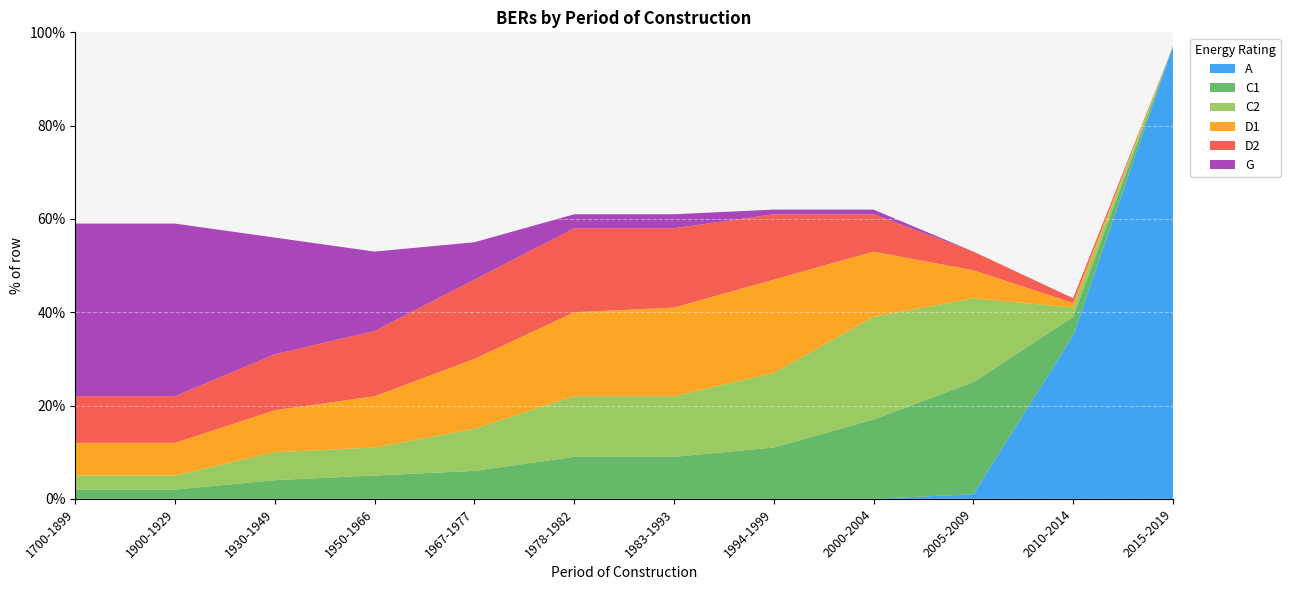

Reading left to right, what are all the values shown in this chart?

A: 0	0	0	0	0	0	0	0	0	1	35	97
C1: 2	2	4	5	6	9	9	11	17	24	4	0
C2: 3	3	6	6	9	13	13	16	22	18	2	0
D1: 7	7	9	11	15	18	19	20	14	6	1	0
D2: 10	10	12	14	17	18	17	14	8	4	1	0
G: 37	37	25	17	8	3	3	1	1	0	0	0